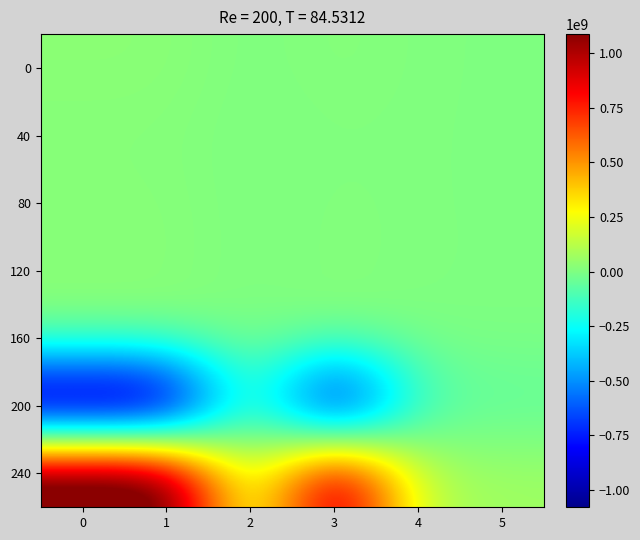

Rank the series at 4 from highest to lowest value.

240, 0, 40, 80, 120, 160, 200